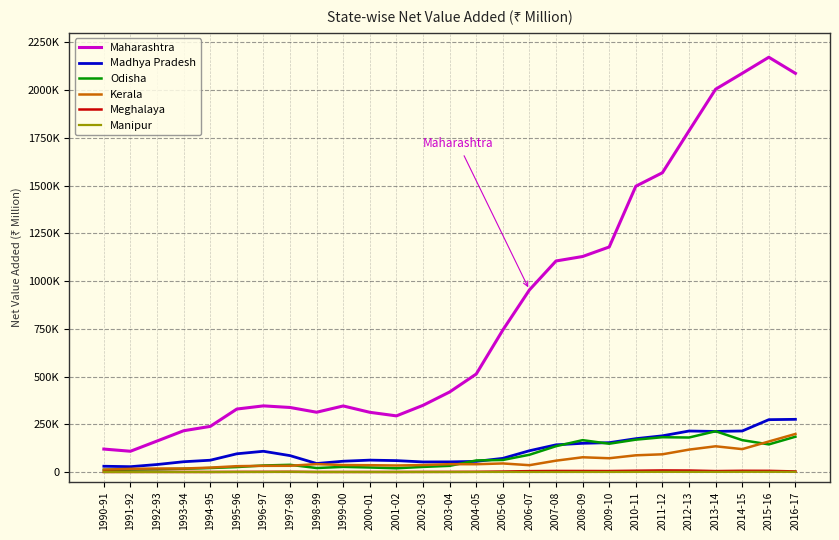

Does the chart display data point markers on the line(s)?

No